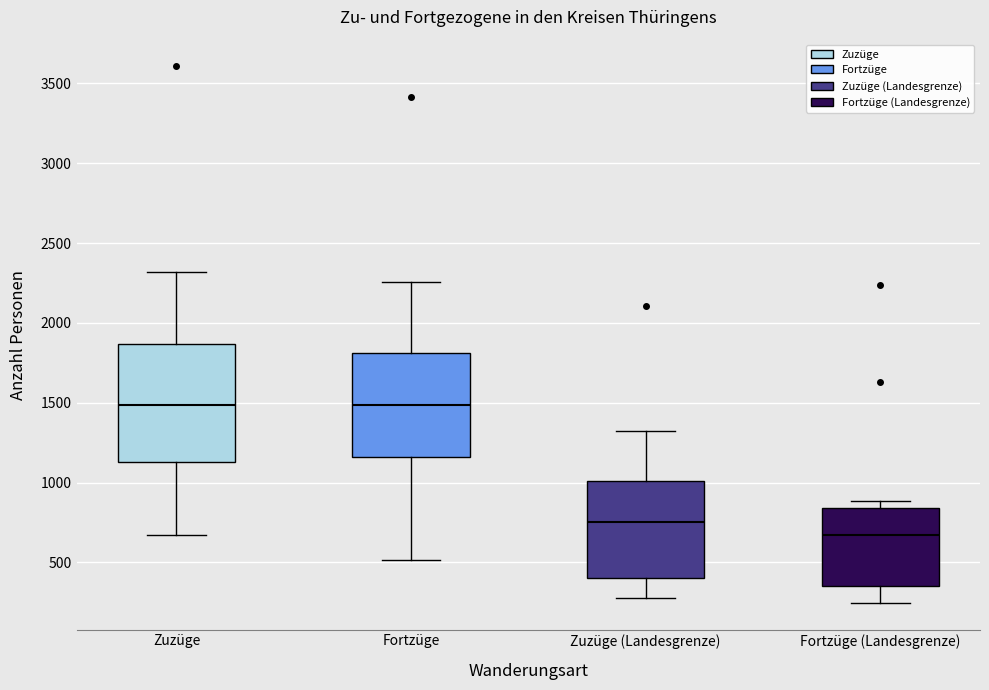

Reading left to right, read every box against the y-axis: the position of its median line, the range the box covers, and the ends of its whiskers. The values are not printed on the chart, so give them approximately, as read against the axis.

Zuzüge: median 1500, box 1150 to 1850, whiskers 650 to 2300
Fortzüge: median 1500, box 1150 to 1800, whiskers 500 to 2250
Zuzüge (Landesgrenze): median 750, box 400 to 1000, whiskers 300 to 1350
Fortzüge (Landesgrenze): median 650, box 350 to 850, whiskers 250 to 900